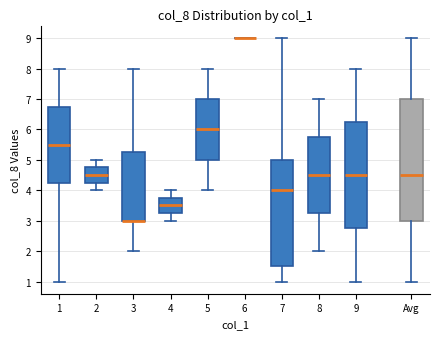

Comparing the boxes themselves (not the whiskers), which one is the tallest?

Avg